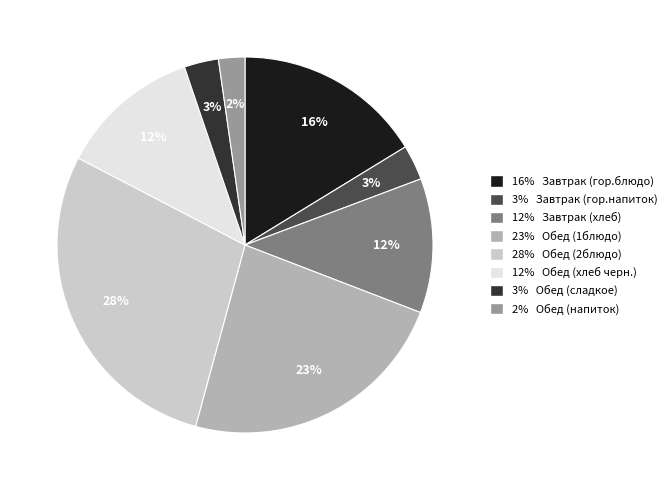

Which has a higher value, 28% Обед (2блюдо) or 23% Обед (1блюдо)?

28% Обед (2блюдо)